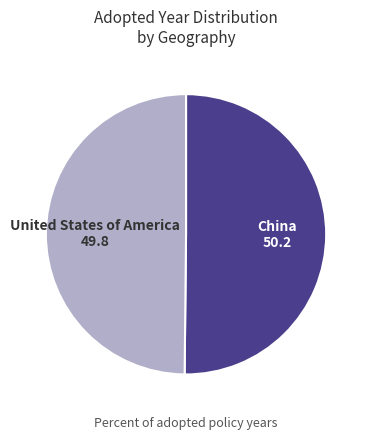

To the nearest percent, what is the average slice percentage?

50%